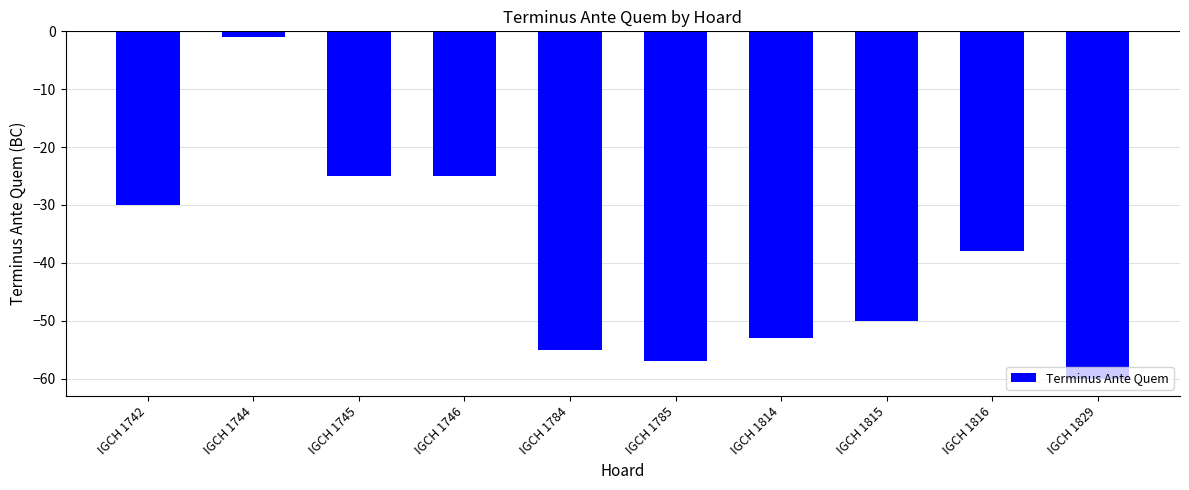

What is the difference between the maximum and minimum values?

59